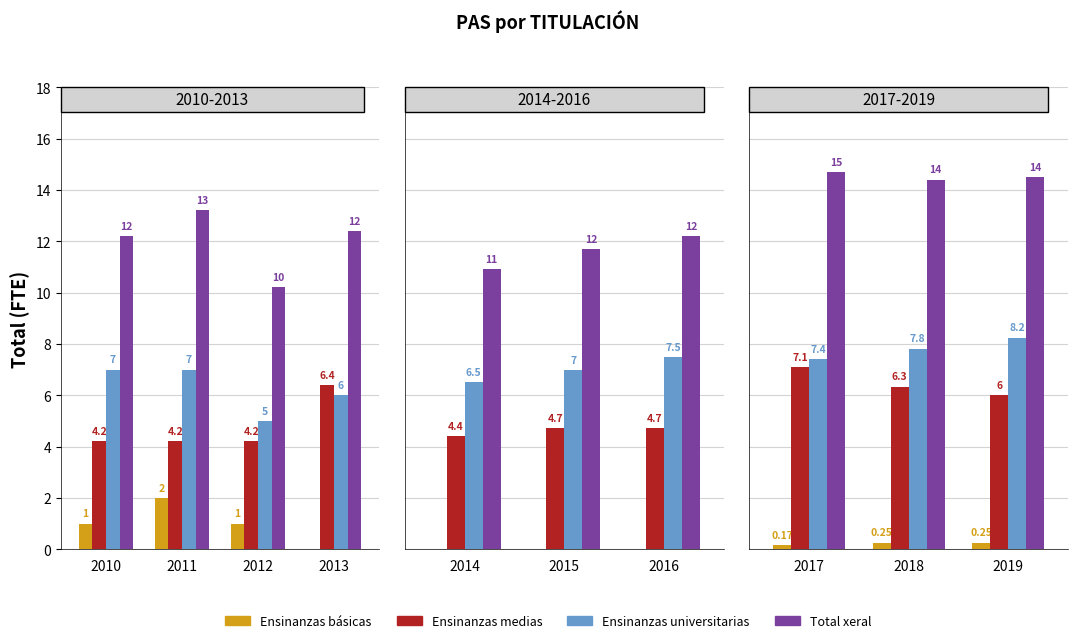

What is the highest value of the Ensinanzas medias series?

7.1